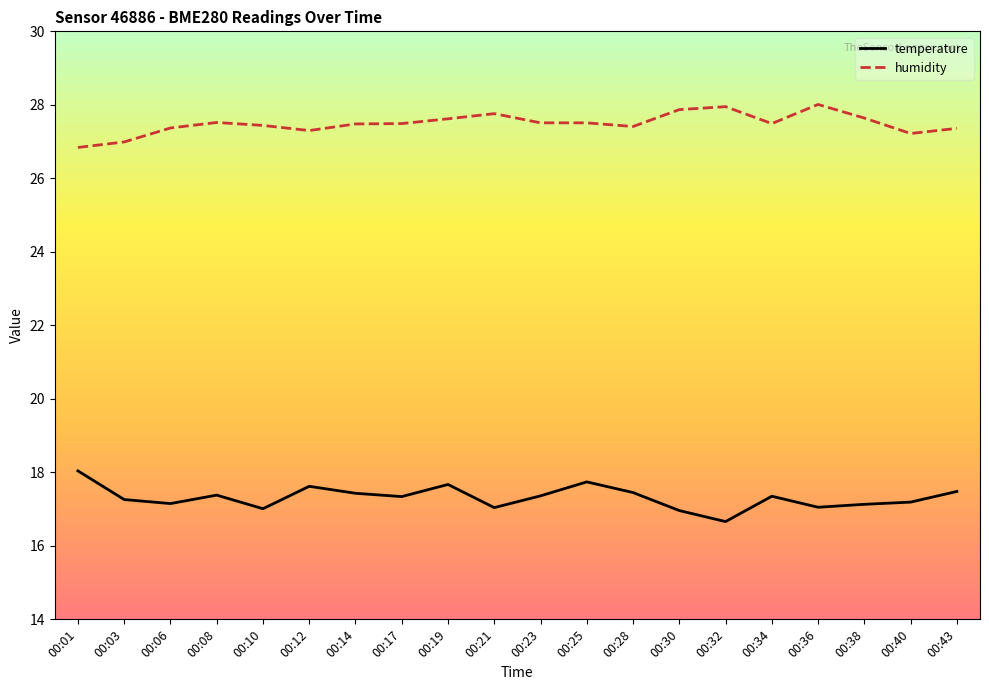

What is the difference between the temperature values at 00:12 and 00:32?

1.0